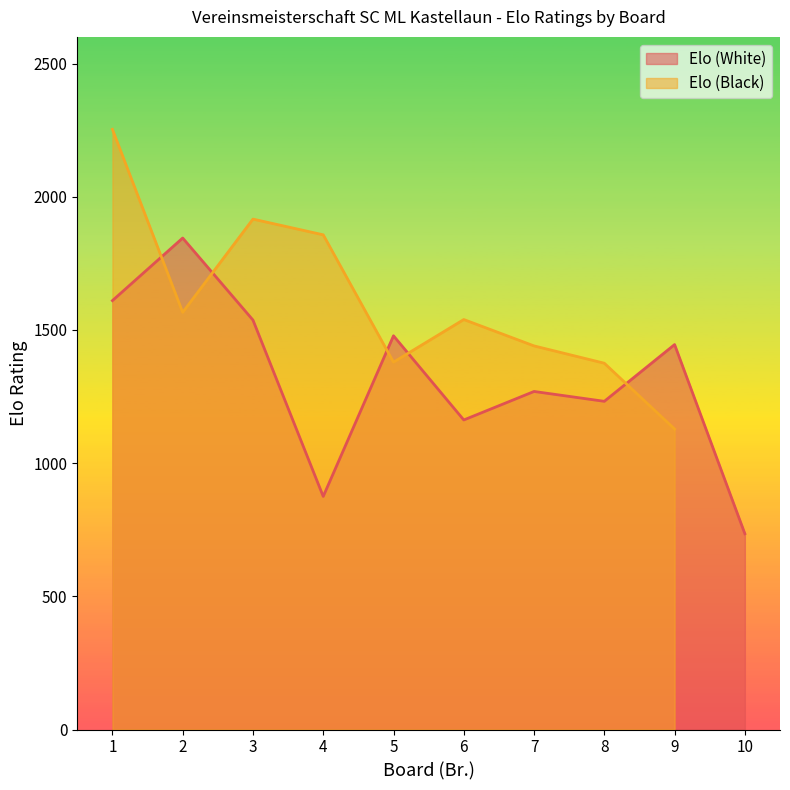

Reading right to left, extract all data points from this chart.

10=735	9=1445	8=1232	7=1269	6=1162	5=1478	4=875	3=1537	2=1845	1=1610